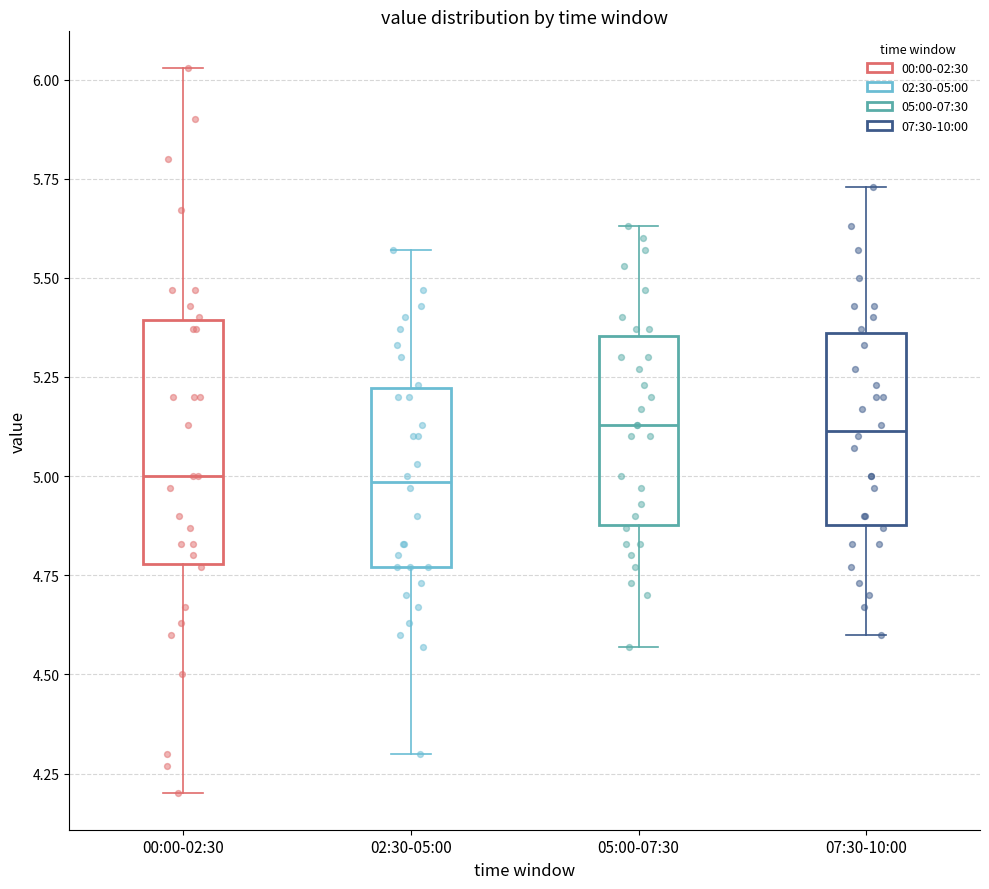

Comparing the boxes themselves (not the whiskers), which one is the tallest?

00:00-02:30